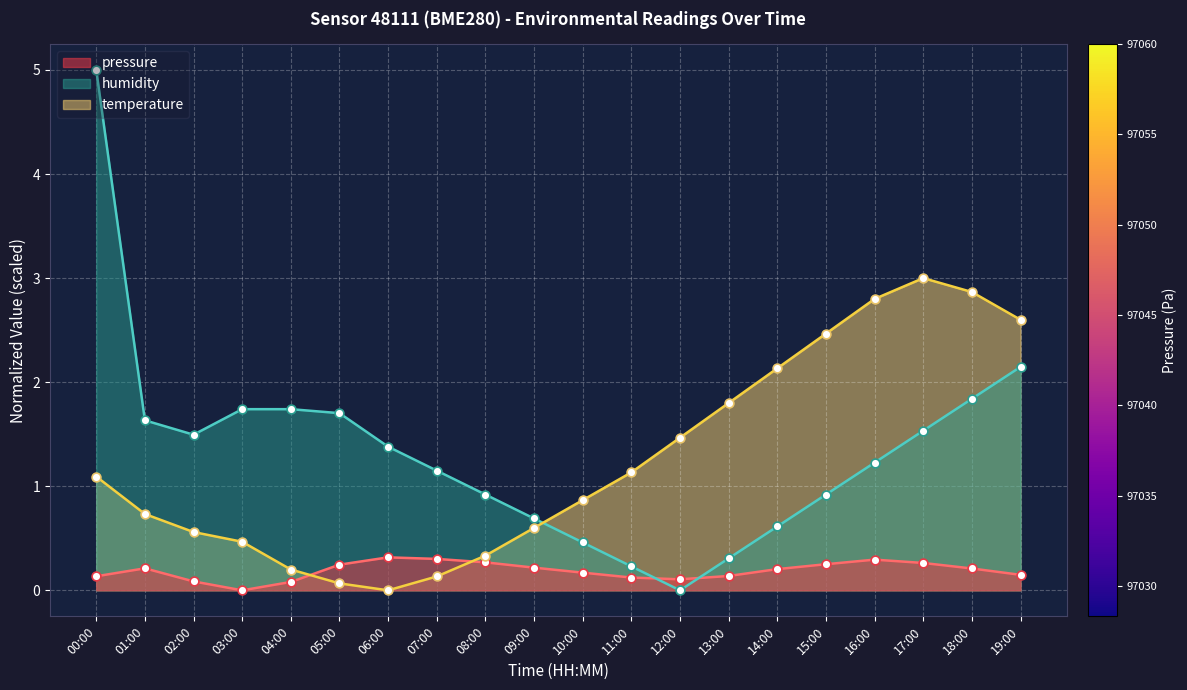

At how many categories does at least one series exceed 4?

1